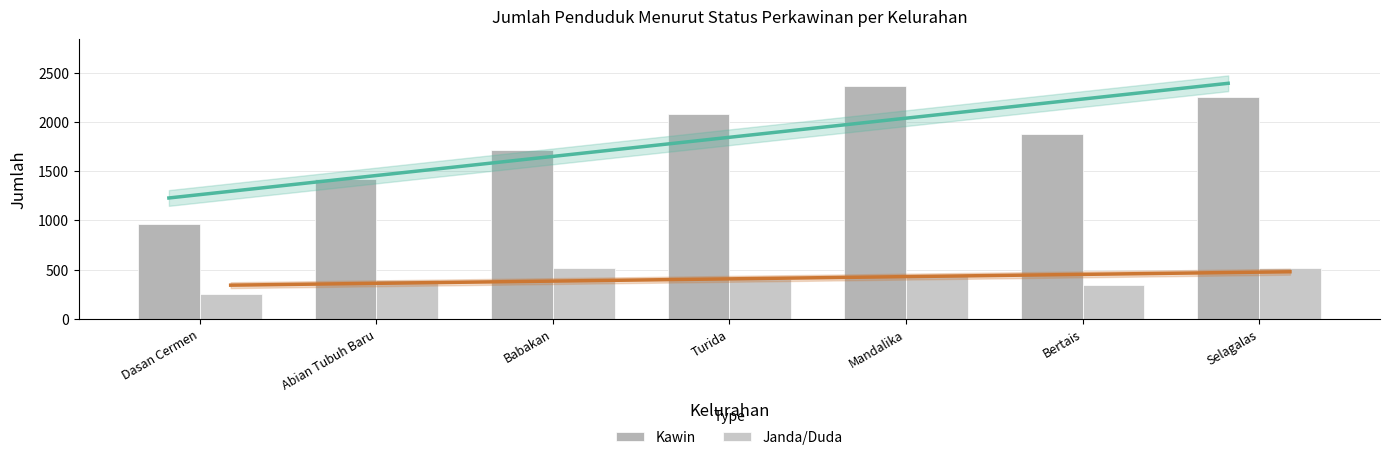

What is the maximum value for Kawin?

2368